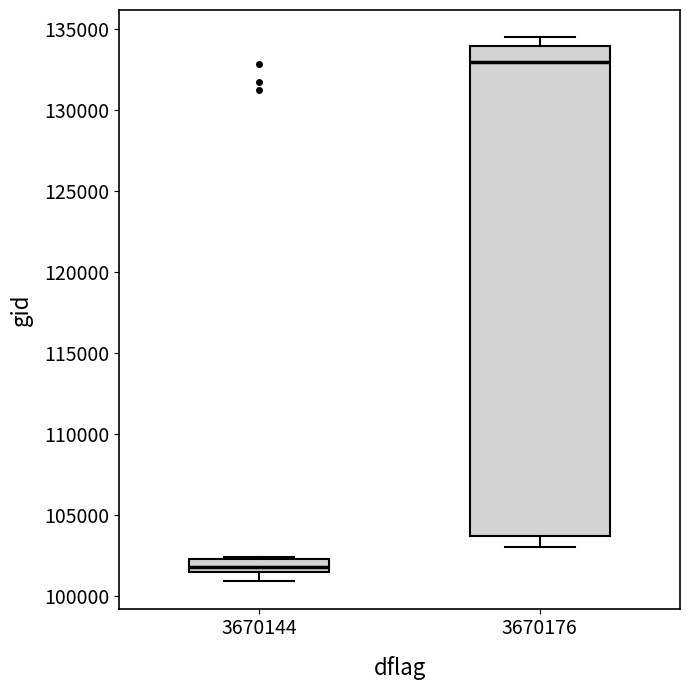

Where is the upper edge of the box at x = 3670176 on the y-axis? The values are not printed on the chart, so give them approximately, as read against the axis.

134000